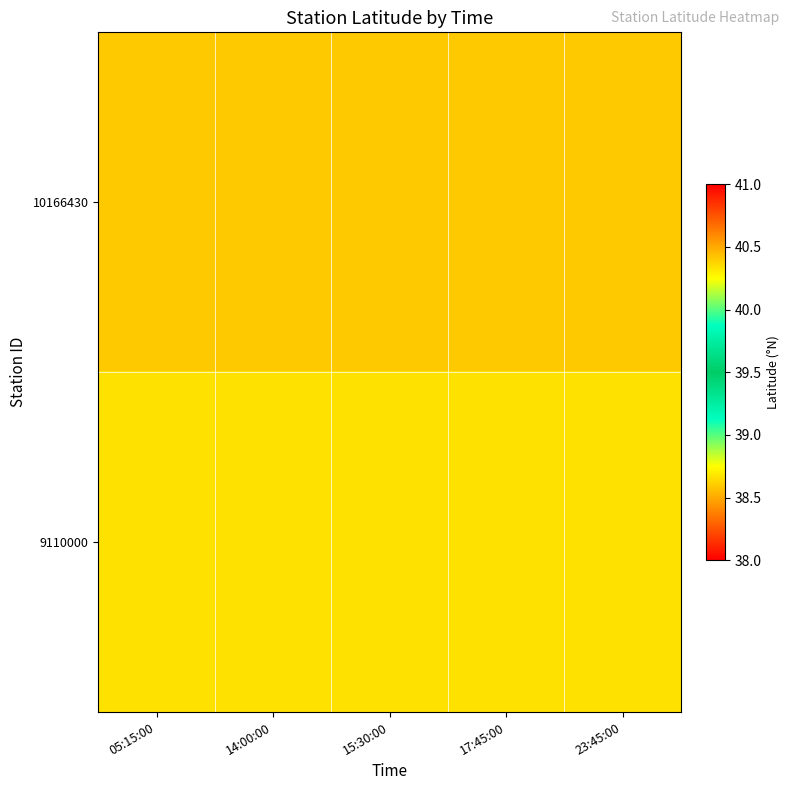

What is the maximum value shown in the chart?

40.4